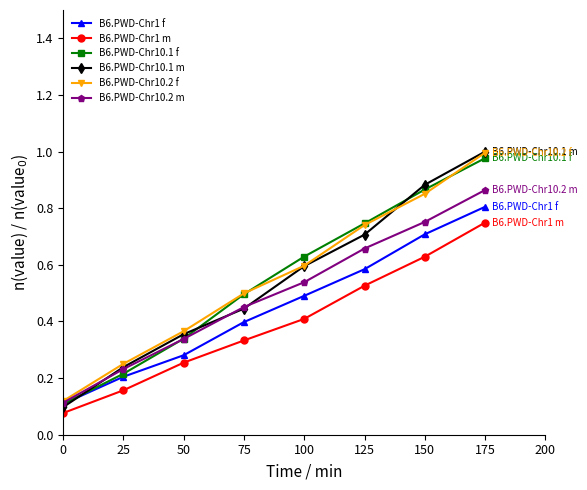

At which category does the chart reach its peak across all series?

175